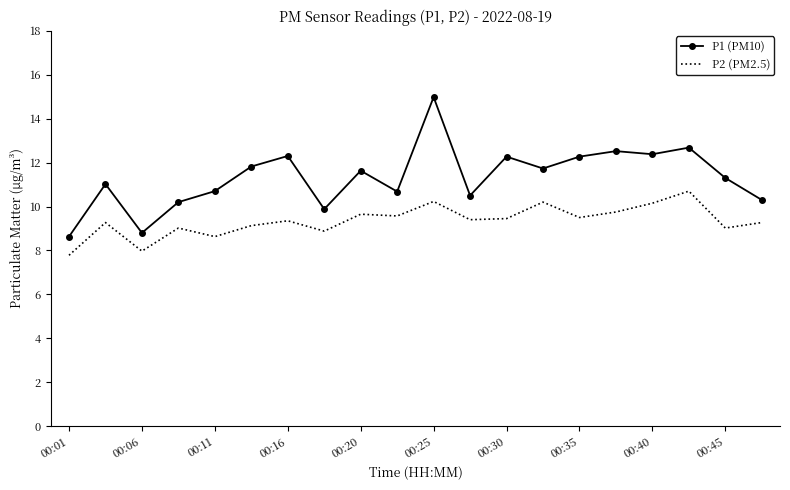

What is the minimum value shown in the chart?

7.8